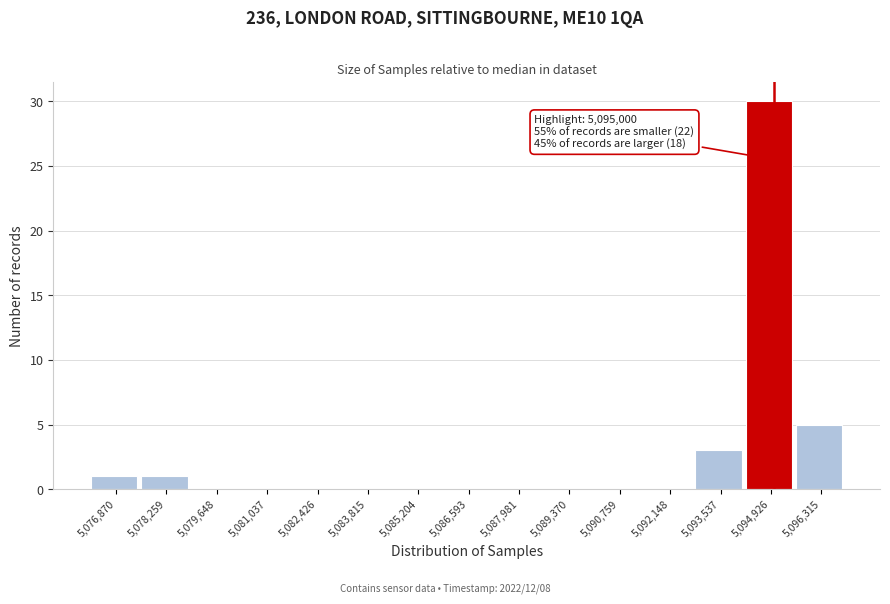

Which range on the x-axis has the tallest bar?

5094200 to 5095600